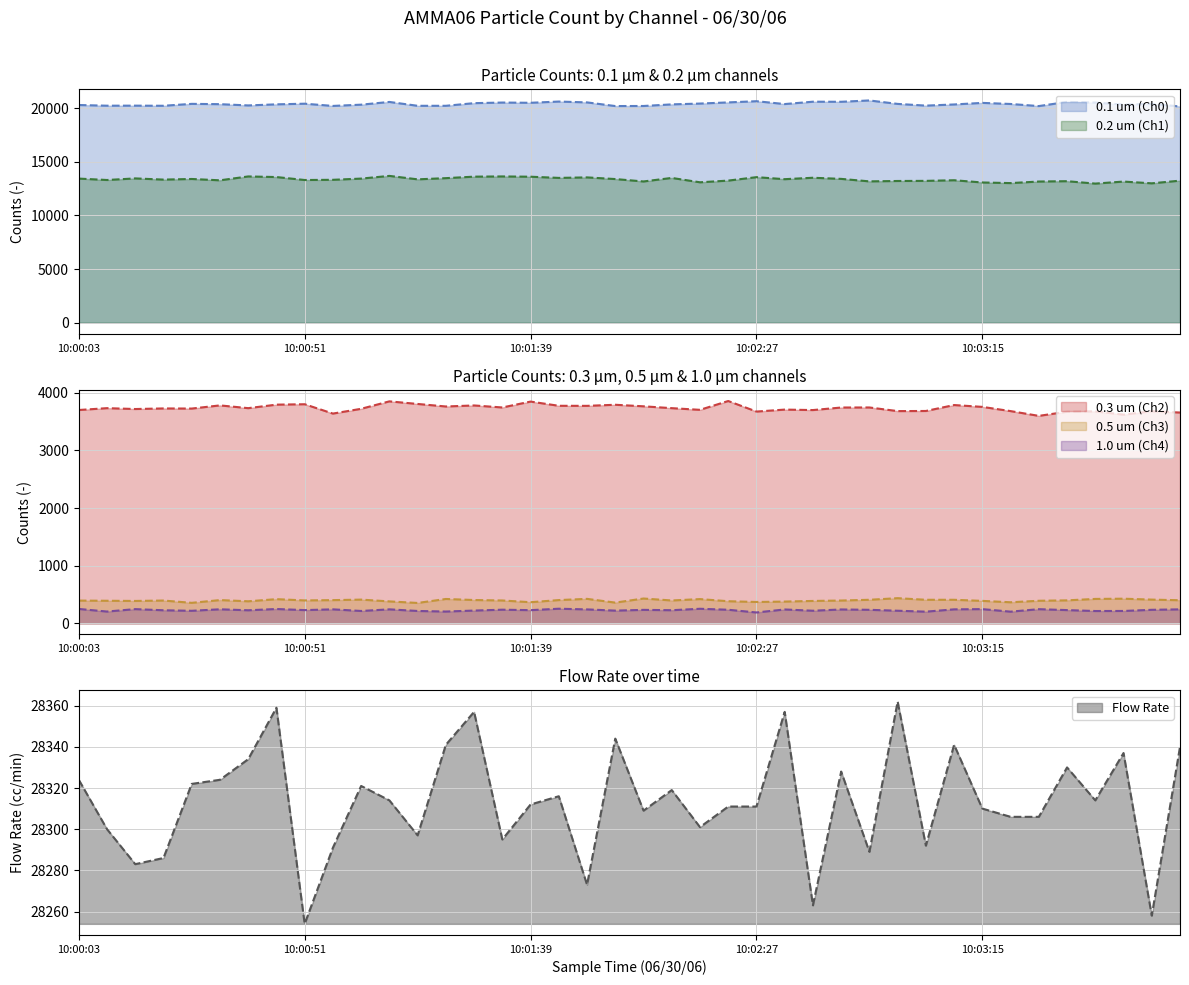

In 0.2 um (Ch1), how many points are lower than both neighbors (excluding endpoints)?

13